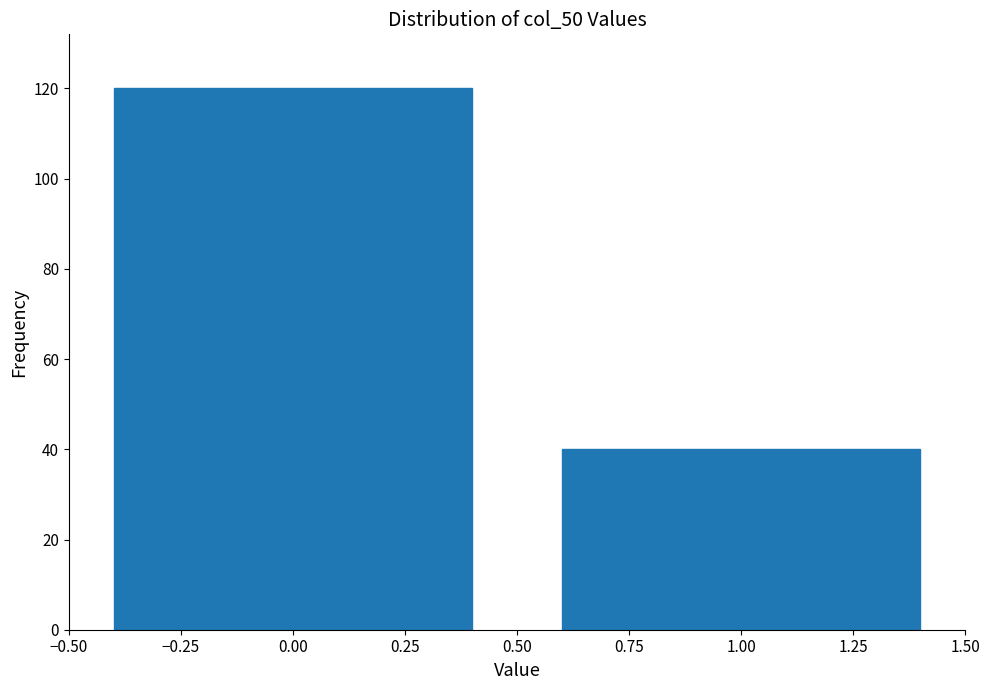

Reading left to right, what are all the values shown in this chart?

0.00=120	1.00=40